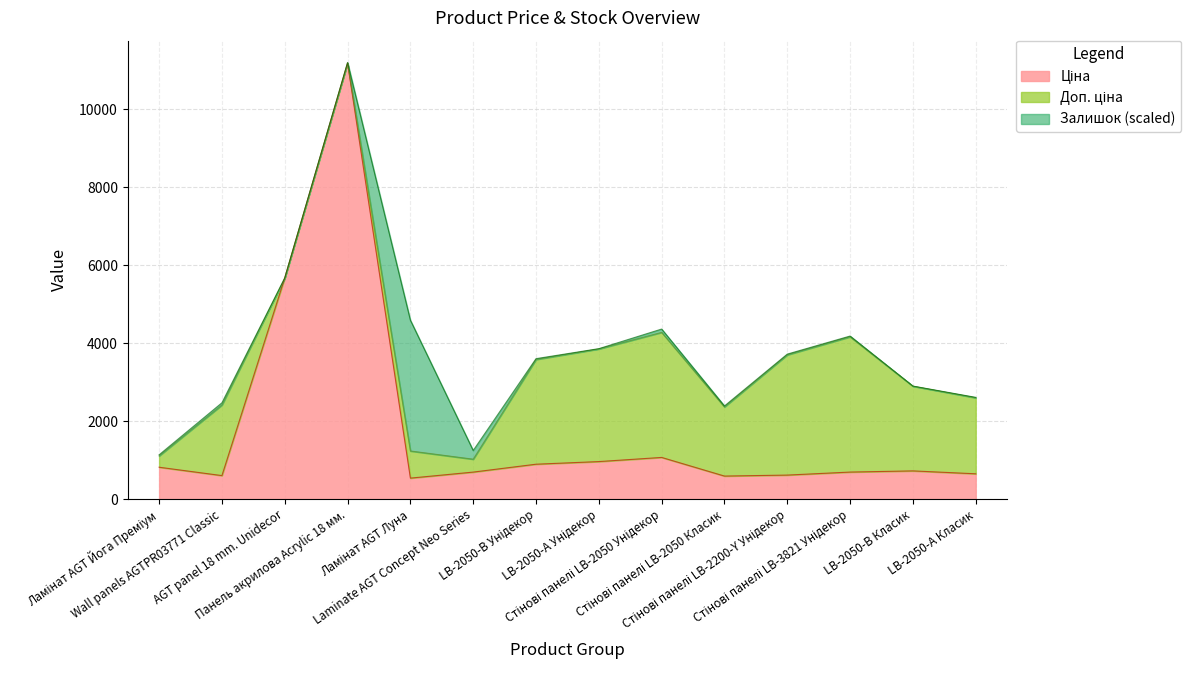

What is the difference between the Доп. ціна values at Стінові панелі LB-2050 Унідекор and Панель акрилова Acrylic 18 мм.?

6909.1